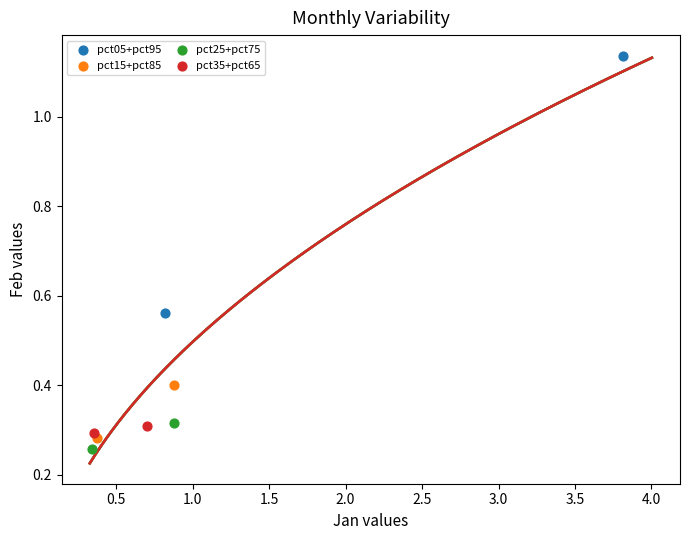

Which series has the largest Y range (max minus min)?

pct05+pct95